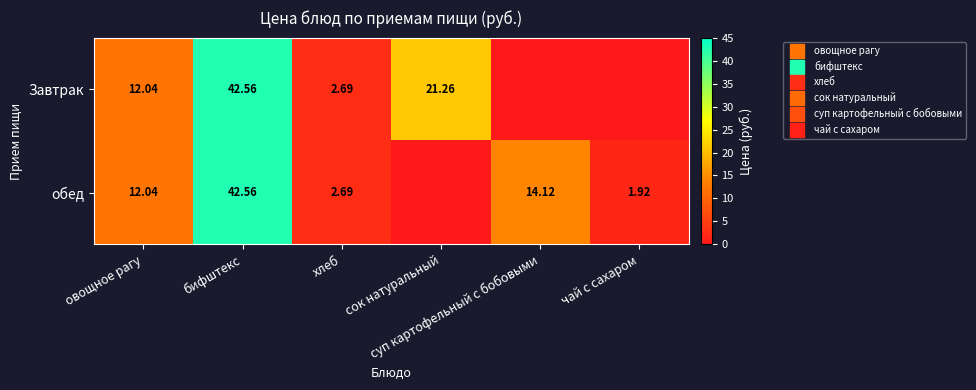

Is it true that обед equals 4.7 at хлеб?

False